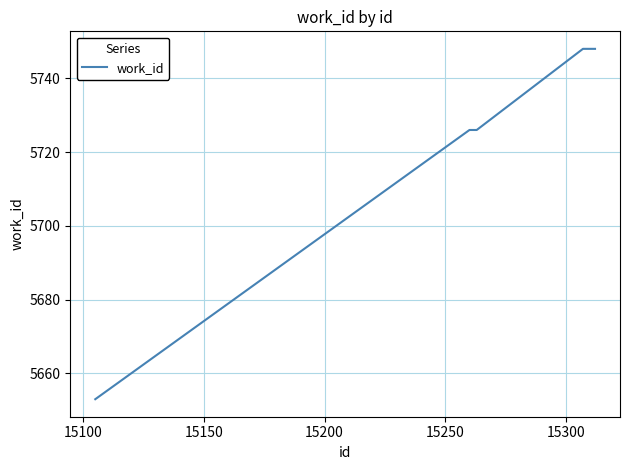

What is the greatest value displayed?

5748